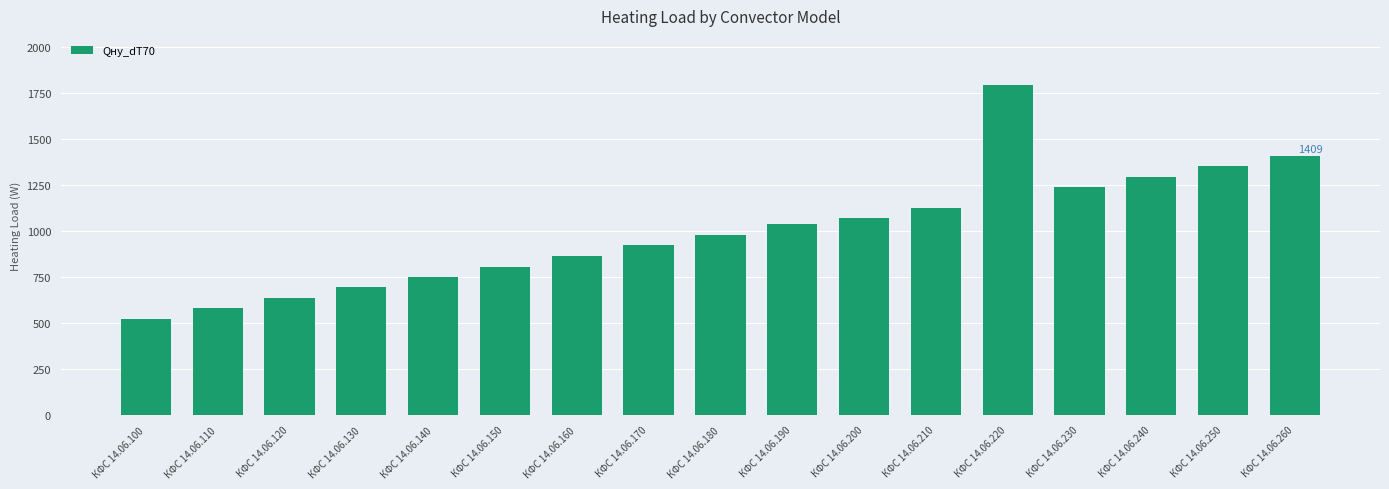

Where is the data nearest to the value 1156?

КФС 14.06.210